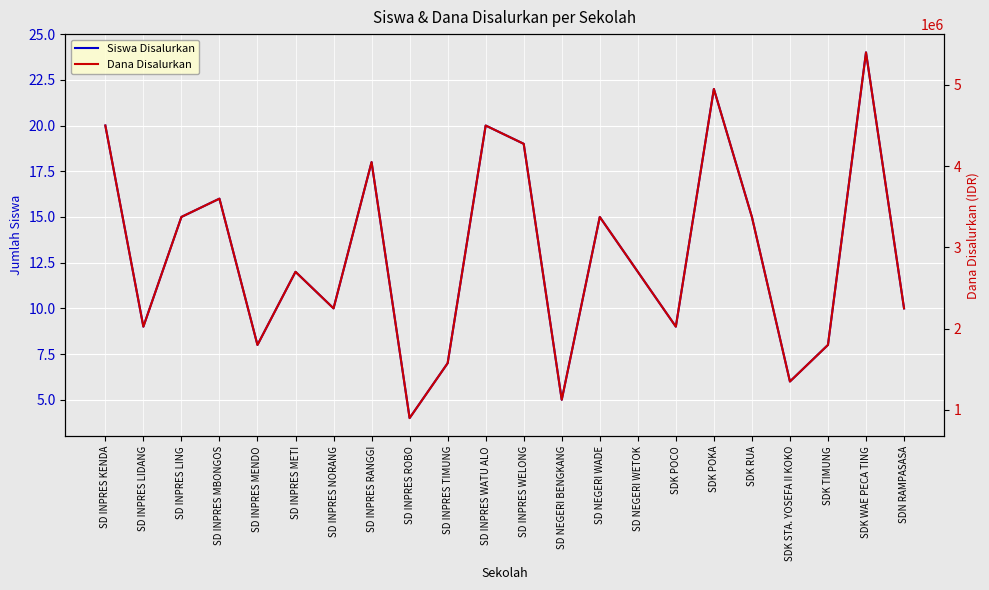

In Dana Disalurkan, how many points are higher than both neighbors (excluding endpoints)?

7